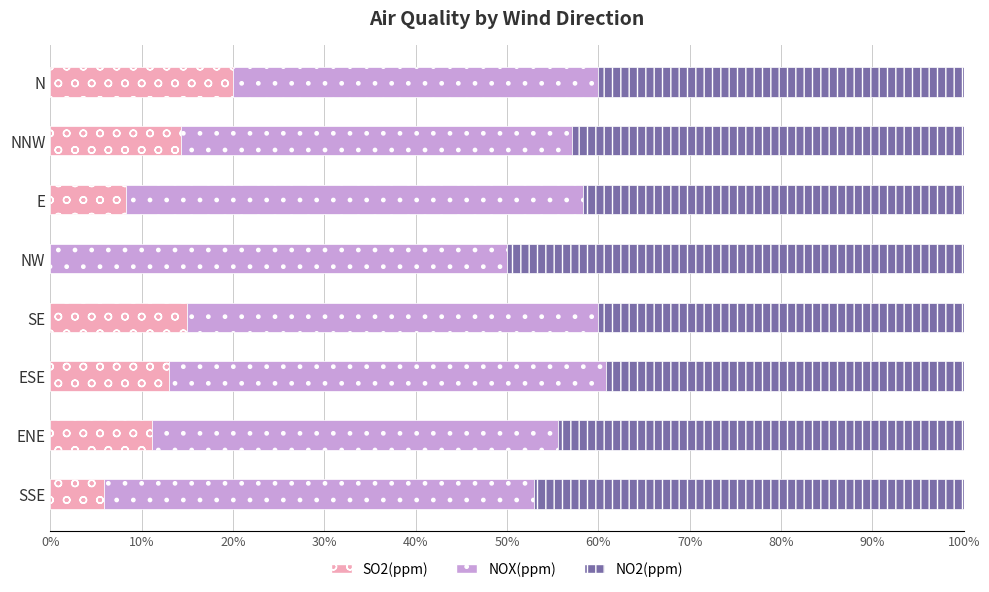

What are all the series names shown in the legend?

SO2(ppm), NOX(ppm), NO2(ppm)